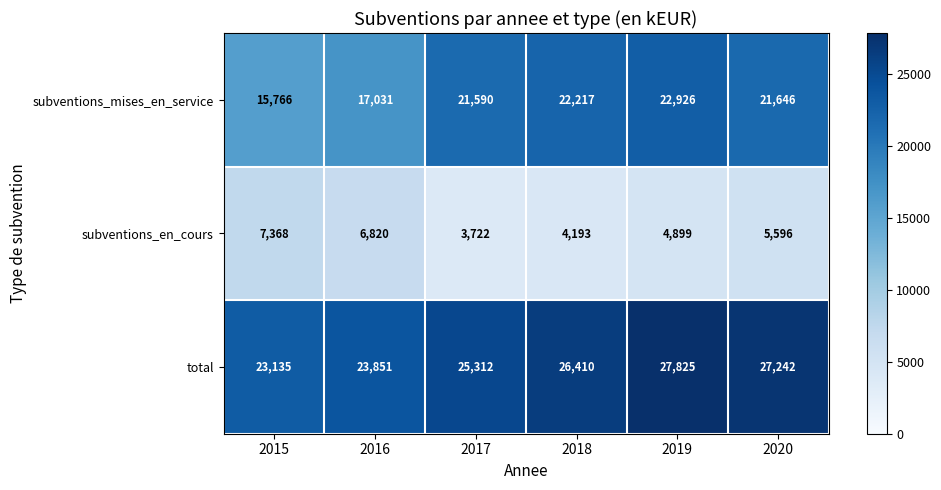

Reading left to right, extract all data points from this chart.

subventions_mises_en_service: 2015=15766	2016=17031	2017=21590	2018=22217	2019=22926	2020=21646
subventions_en_cours: 2015=7368	2016=6820	2017=3722	2018=4193	2019=4899	2020=5596
total: 2015=23135	2016=23851	2017=25312	2018=26410	2019=27825	2020=27242